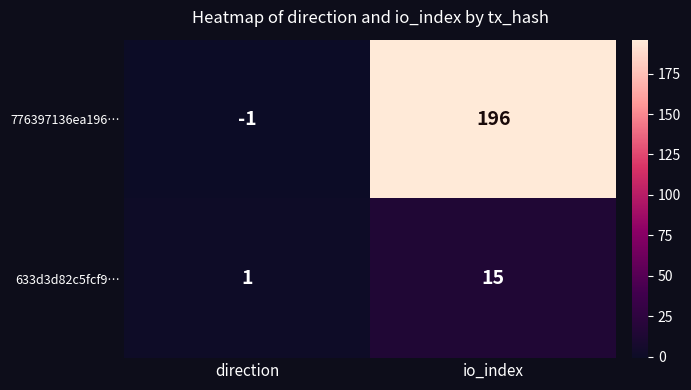

Is it true that 633d3d82c5fcf9… equals 1 at direction?

True